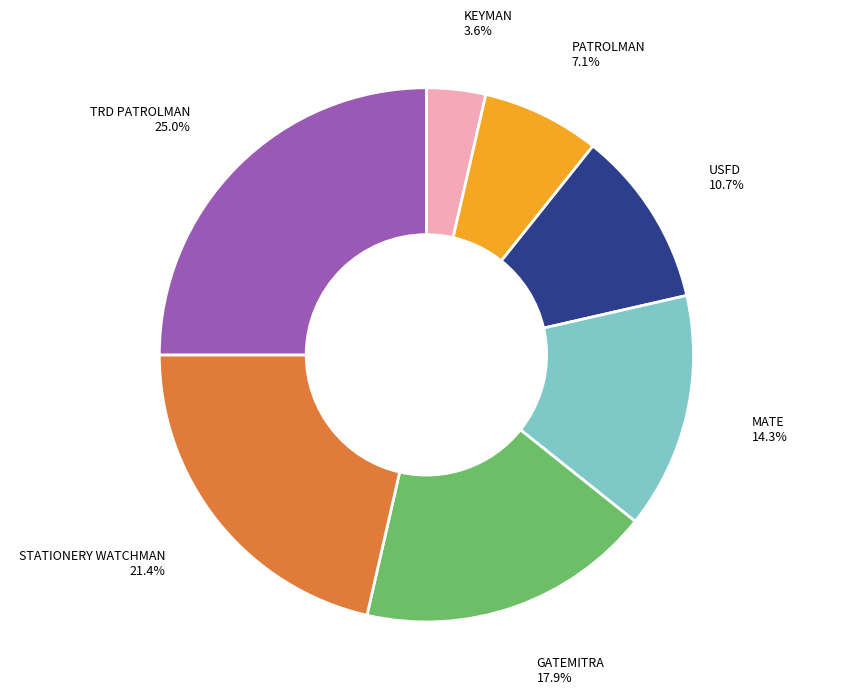

Is there any slice that represents more than half of the pie?

No